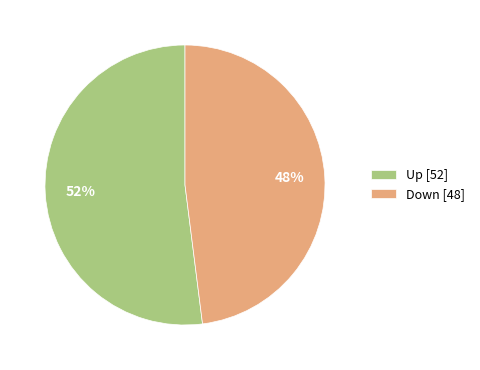

Between Up [52] and Down [48], which is larger?

Up [52]